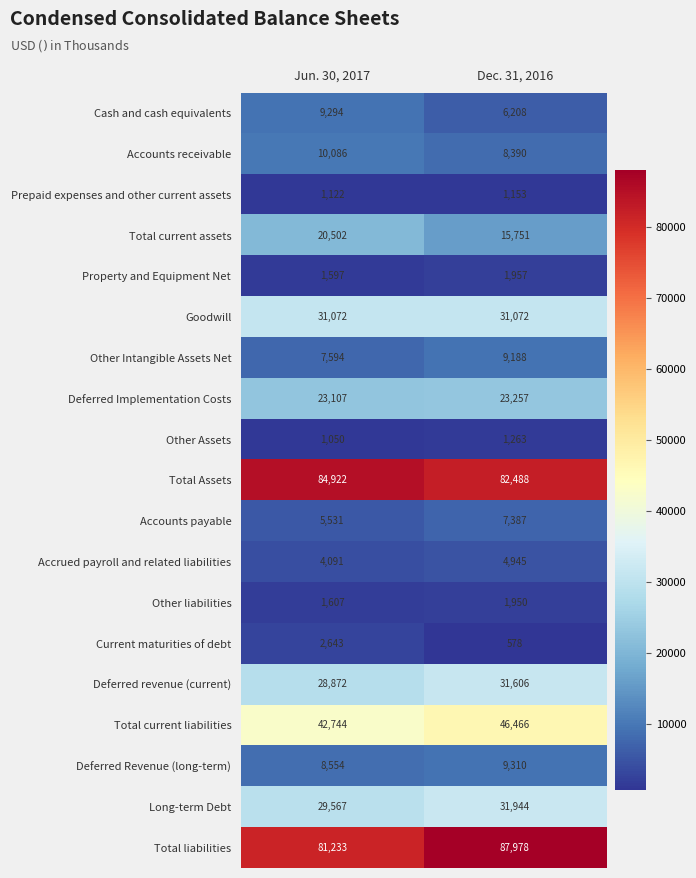

What is the sum of all Other Assets values?

2313